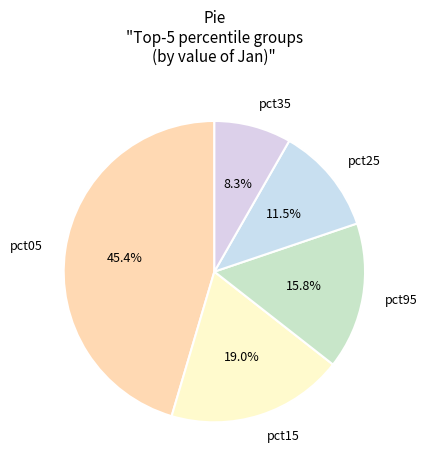

How much of the chart is everything except pct15?

81.0%